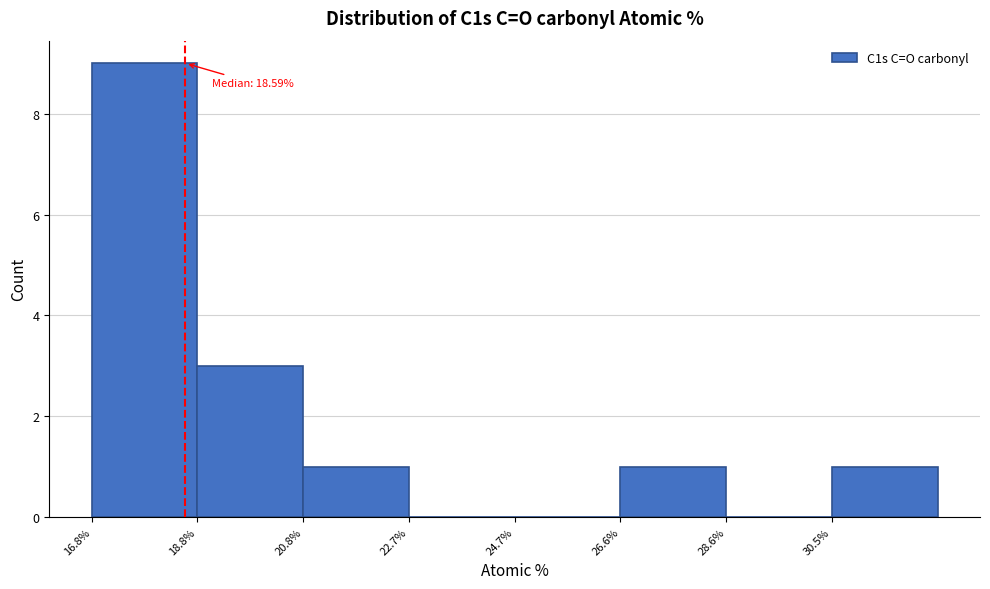

Over which range of the x-axis is the bar tallest?

16.8 to 18.8